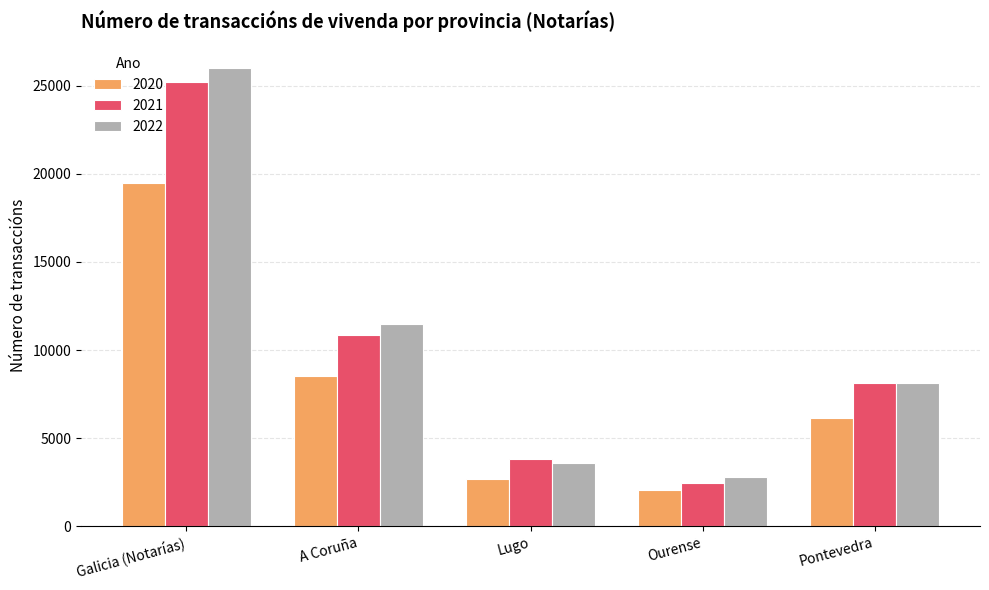

Is the value of 2022 at Galicia (Notarías) greater than the value of 2020 at Ourense?

Yes